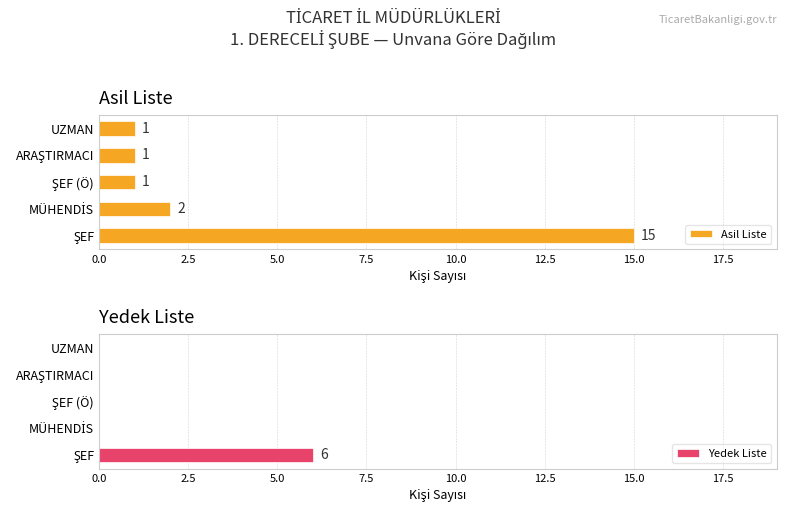

Which series changed the most between 2.5 and 5.0?

Asil Liste